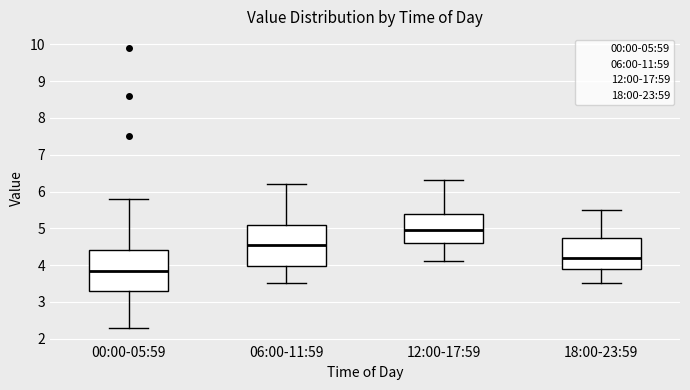

Which box has the highest median line?

12:00-17:59